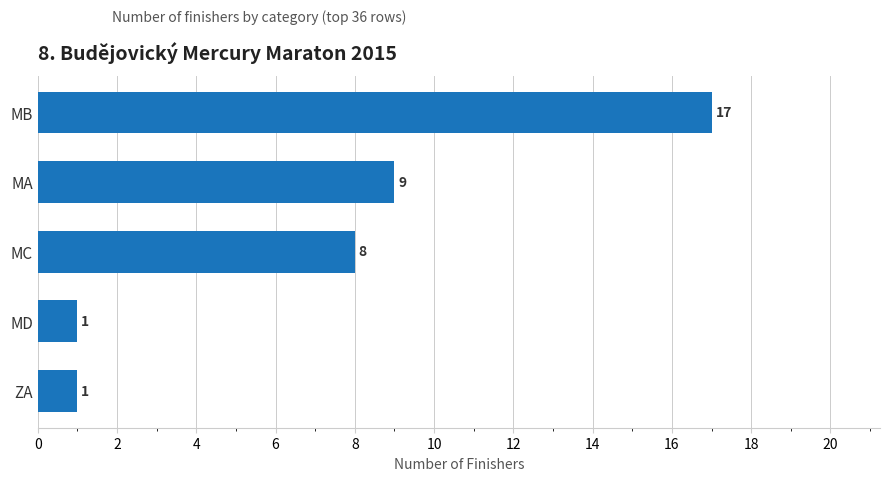

Which label corresponds to the largest value in the chart?

MB